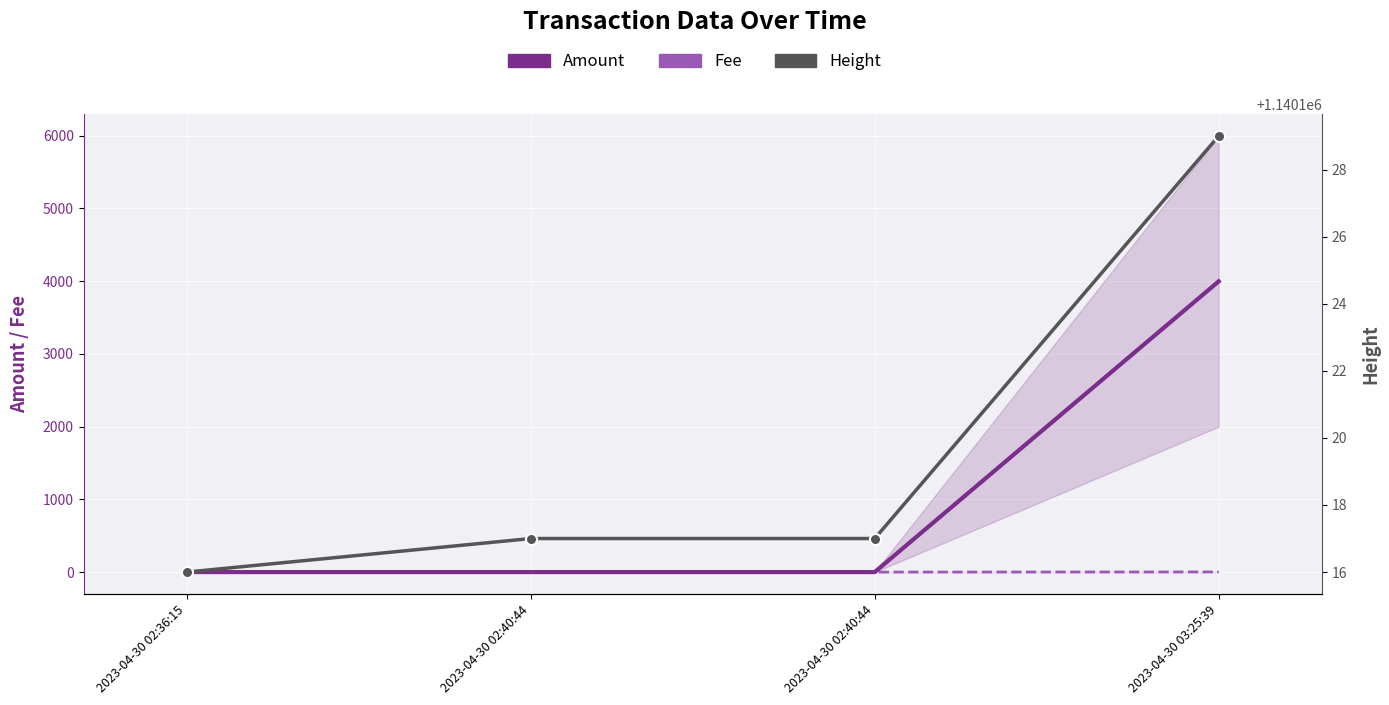

What is the label of the 4th point from the left?

2023-04-30 03:25:39